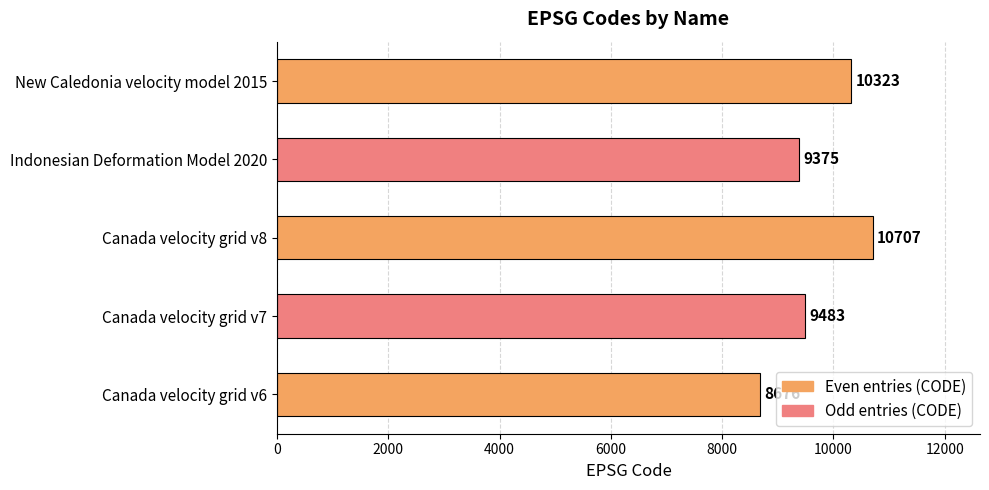

What is the minimum value shown in the chart?

8676